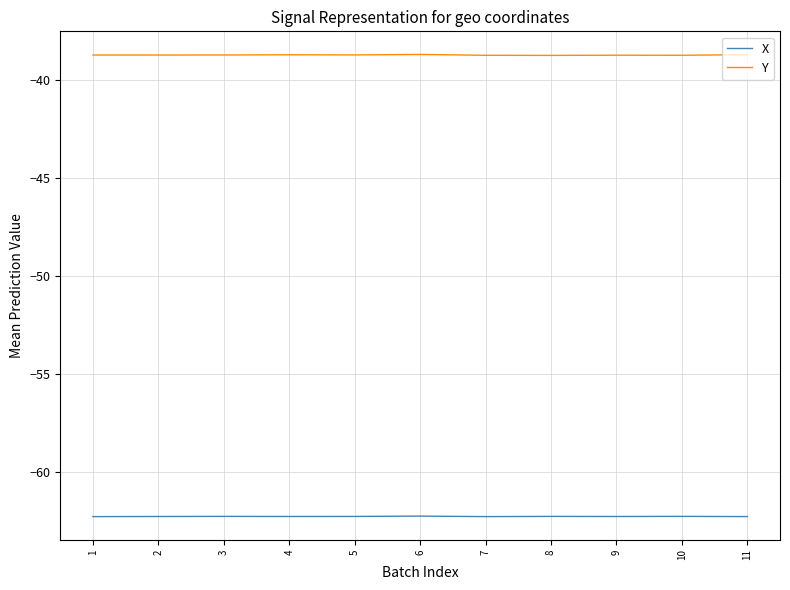

Which series has the largest total across all categories?

Y